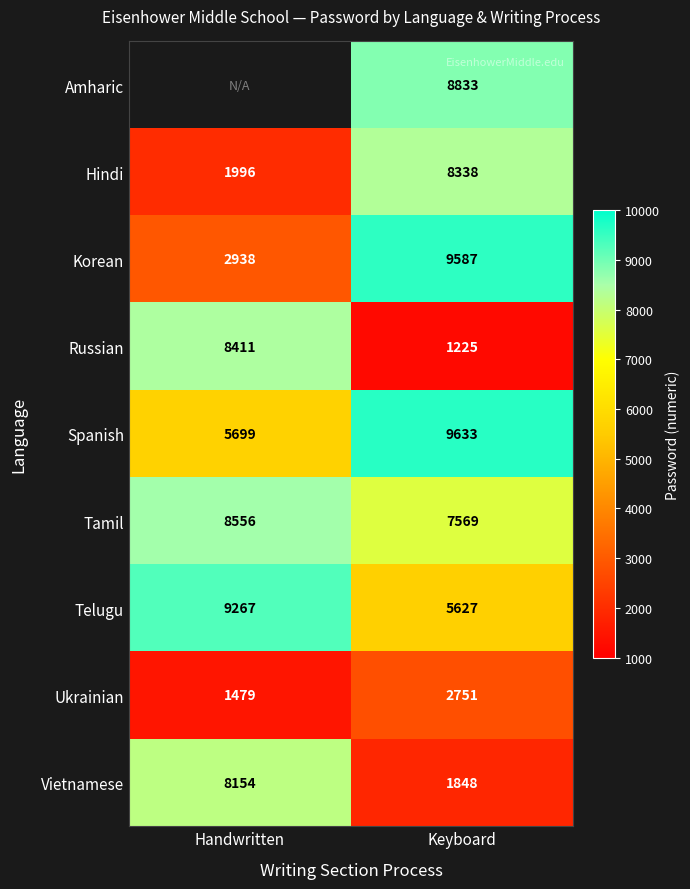

What is the difference between the highest and lowest values at Keyboard?

8408